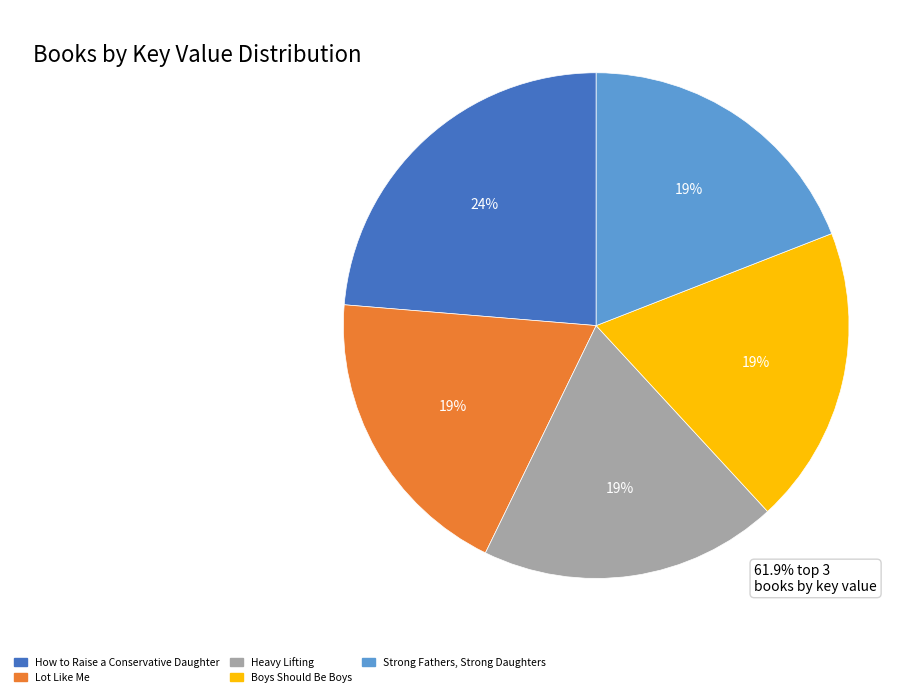

Which category has the biggest portion of the pie?

How to Raise a Conservative Daughter